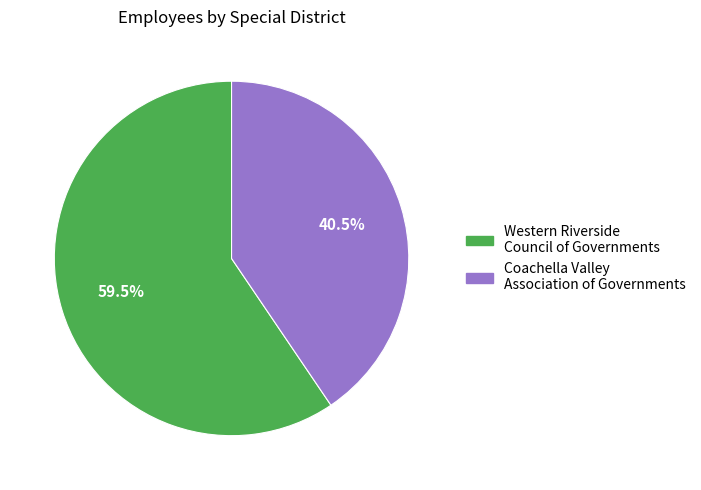

Which category accounts for the majority?

Western Riverside Council of Governments